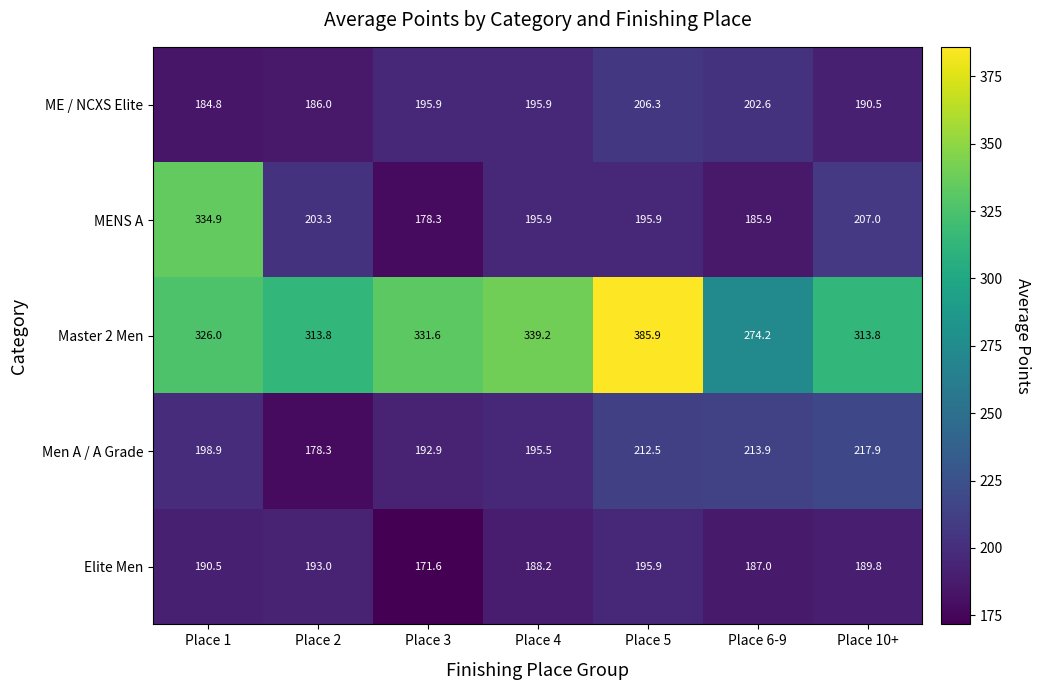

Count the number of data series in this chart.

5